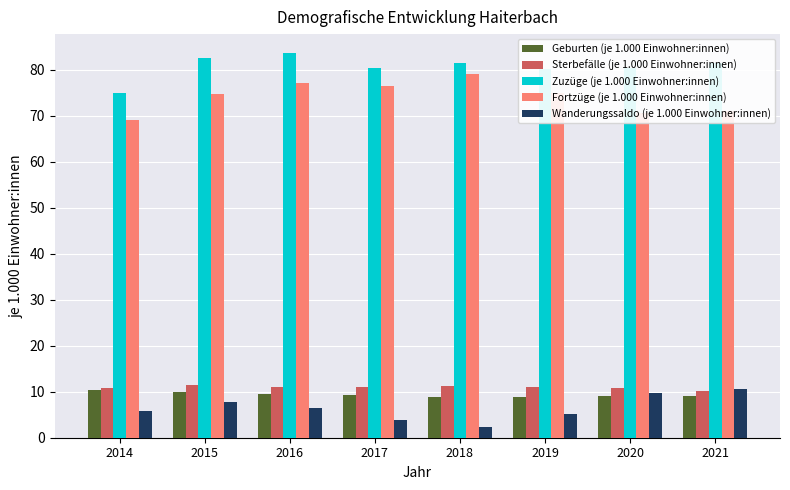

Is the value of Sterbefälle (je 1.000 Einwohner:innen) at 2014 greater than the value of Fortzüge (je 1.000 Einwohner:innen) at 2019?

No